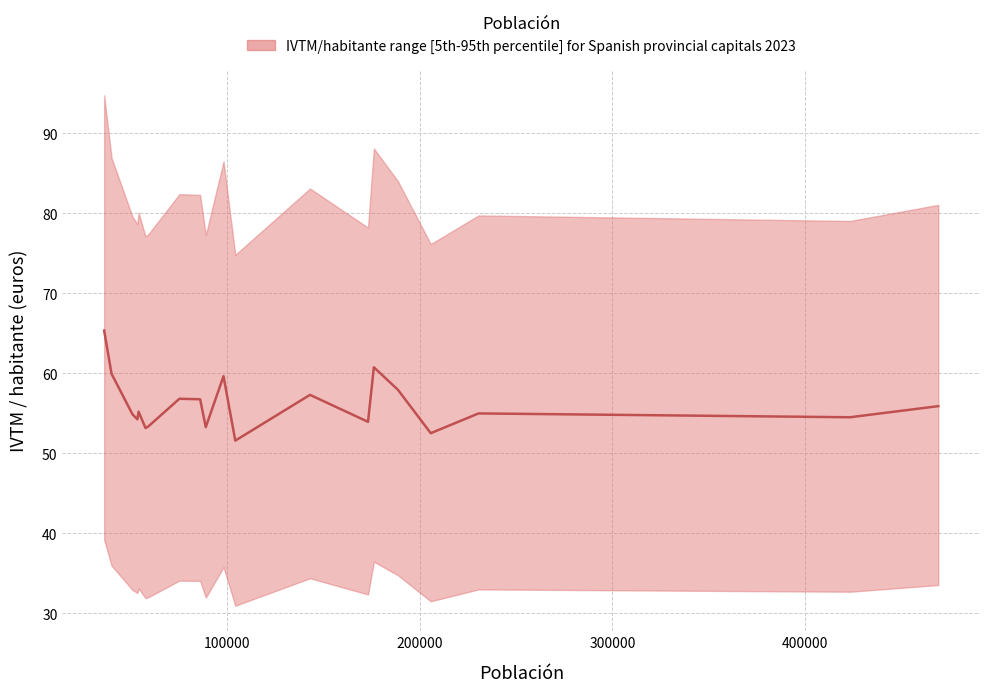

Does the chart display data point markers on the line(s)?

No